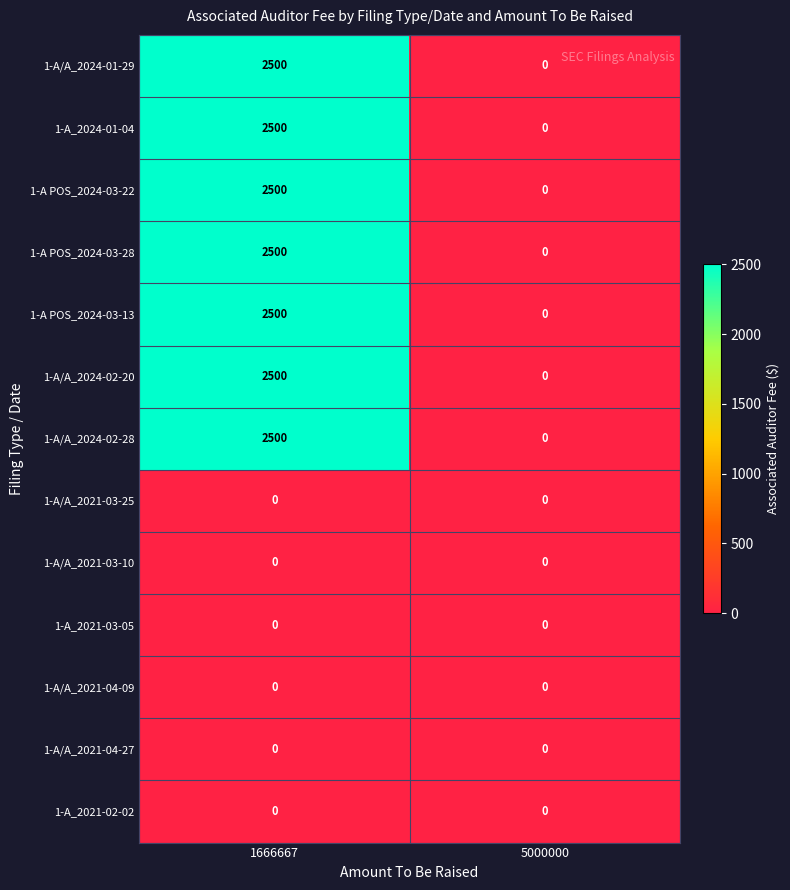

The 1-A/A_2024-02-20 series shows 640 at 1666667. True or false?

False